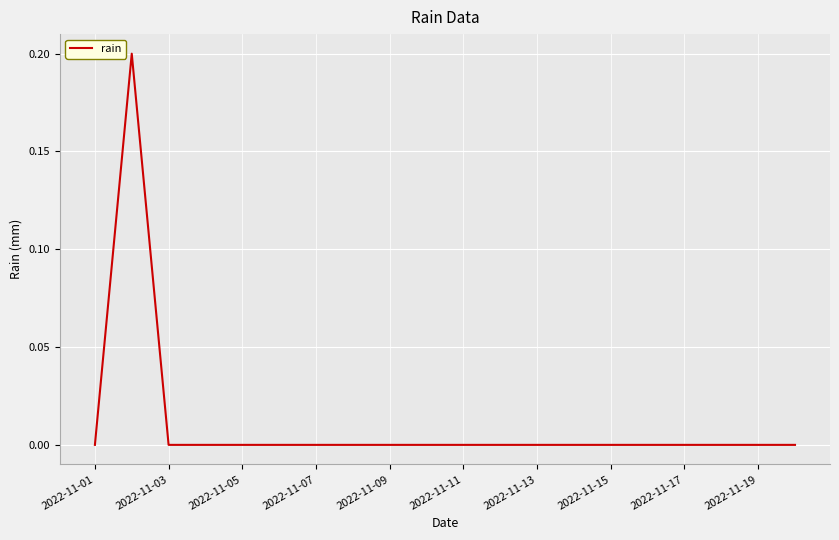

Count the values in the range 0 to 1.

20